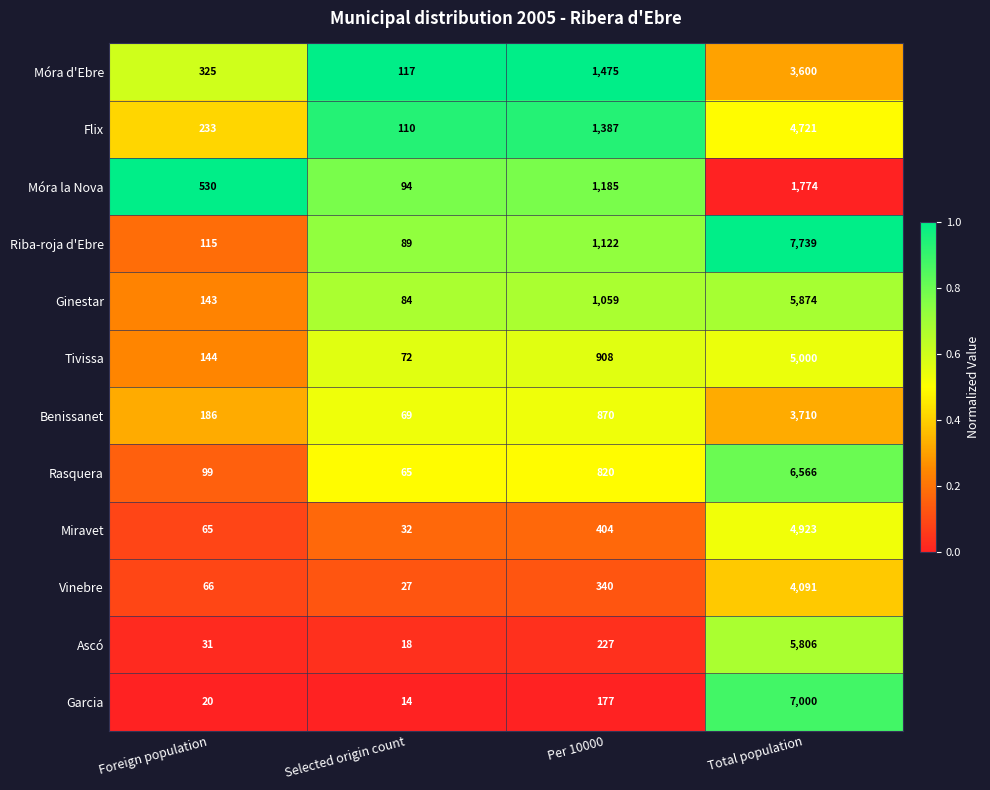

Is it true that Tivissa equals 36 at Foreign population?

False